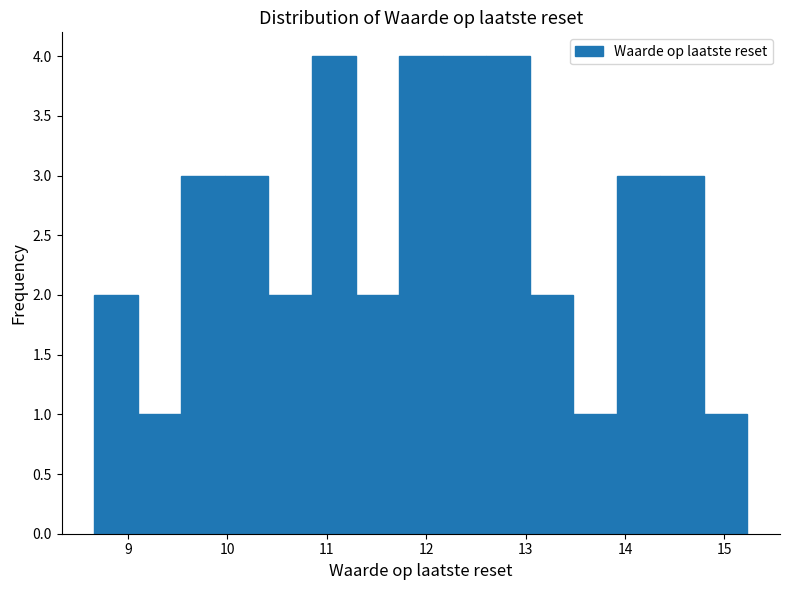

Reading left to right, transcribe this chart: for each bar, give the range it covers on the x-axis and its height. Neither the bar edges nor the heights are printed on the chart, so give them approximately, as read against the axes.

8.7 to 9.1: 2
9.1 to 9.5: 1
9.5 to 10.0: 3
10.0 to 10.4: 3
10.4 to 10.9: 2
10.9 to 11.3: 4
11.3 to 11.7: 2
11.7 to 12.2: 4
12.2 to 12.6: 4
12.6 to 13.0: 4
13.0 to 13.5: 2
13.5 to 13.9: 1
13.9 to 14.4: 3
14.4 to 14.8: 3
14.8 to 15.2: 1